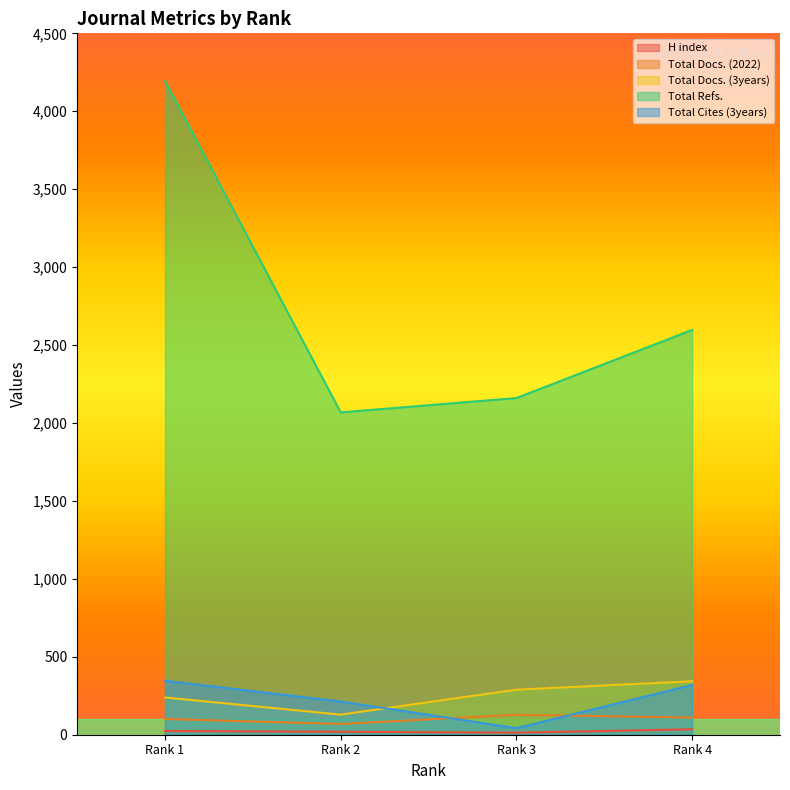

List the series in order of their peak value, lowest first.

H index, Total Docs. (2022), Total Docs. (3years), Total Cites (3years), Total Refs.